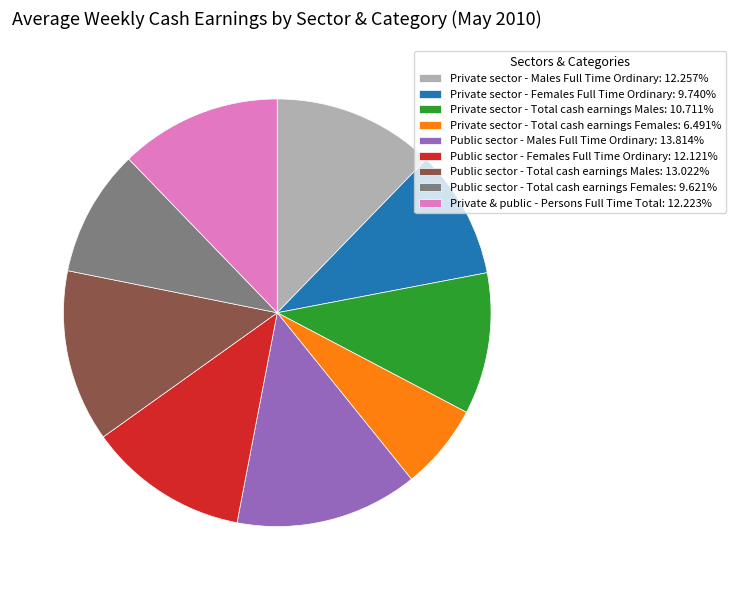

Does Public sector - Females Full Time Ordinary: 12.121% represent more than half of the total?

No